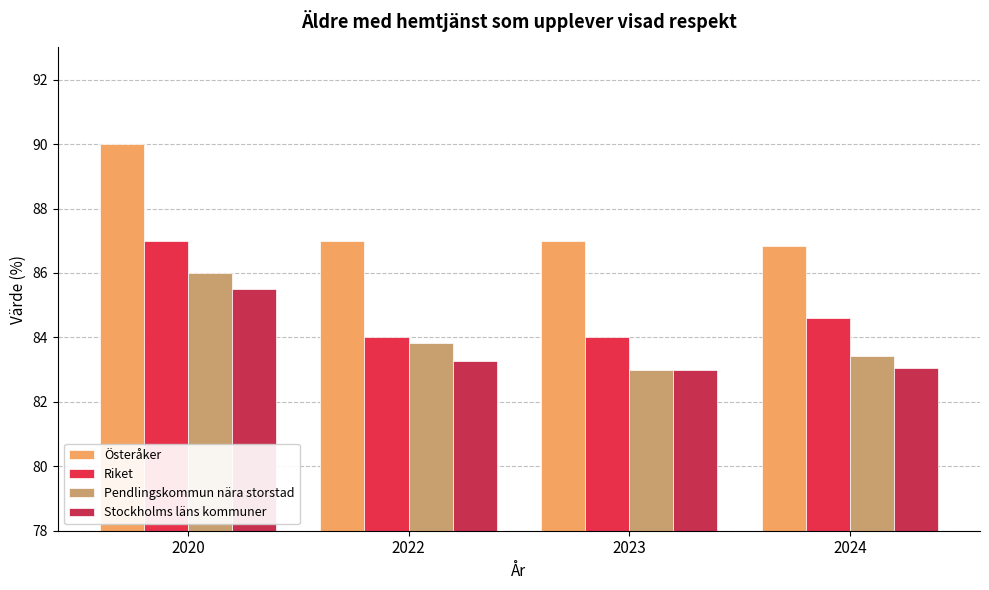

Which series has the largest total across all categories?

Österåker